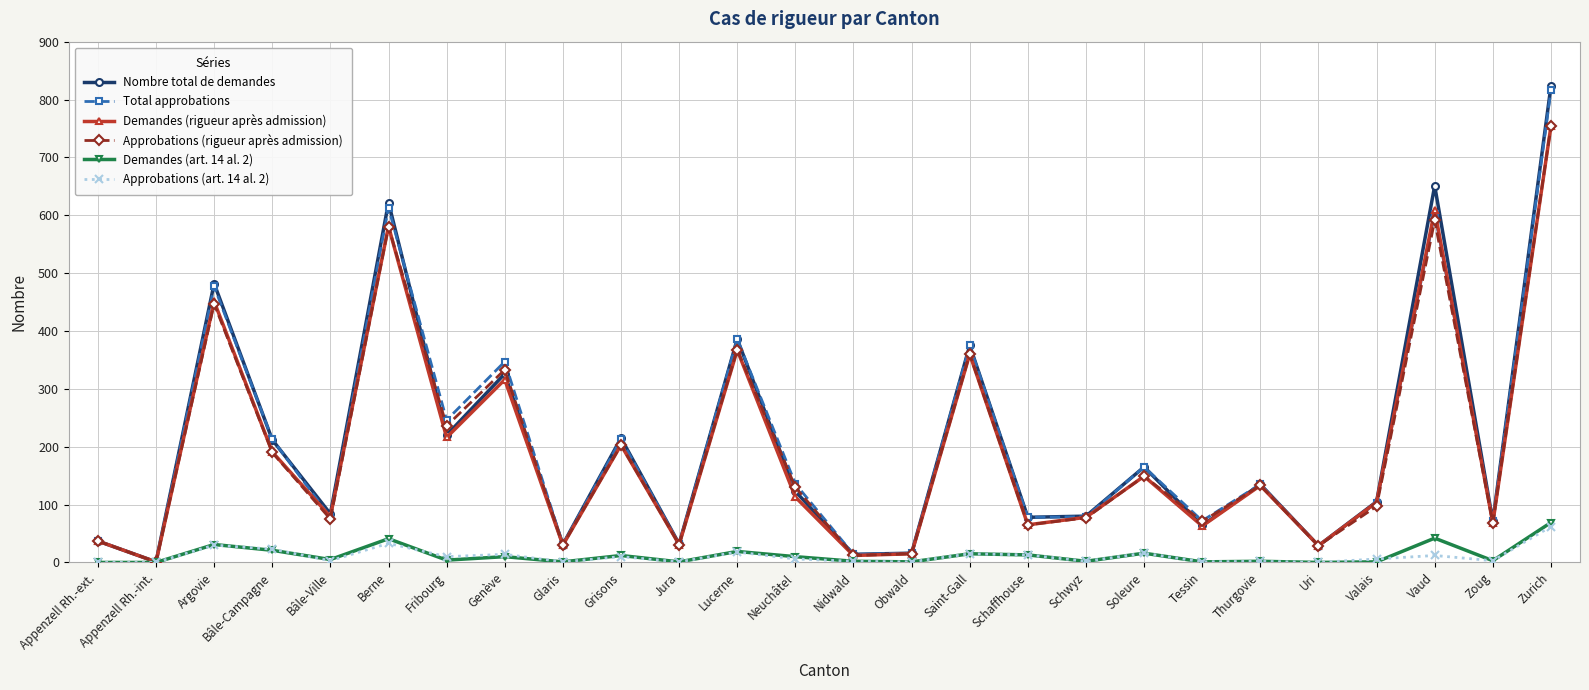

The value of Total approbations at Valais is 177. True or false?

False